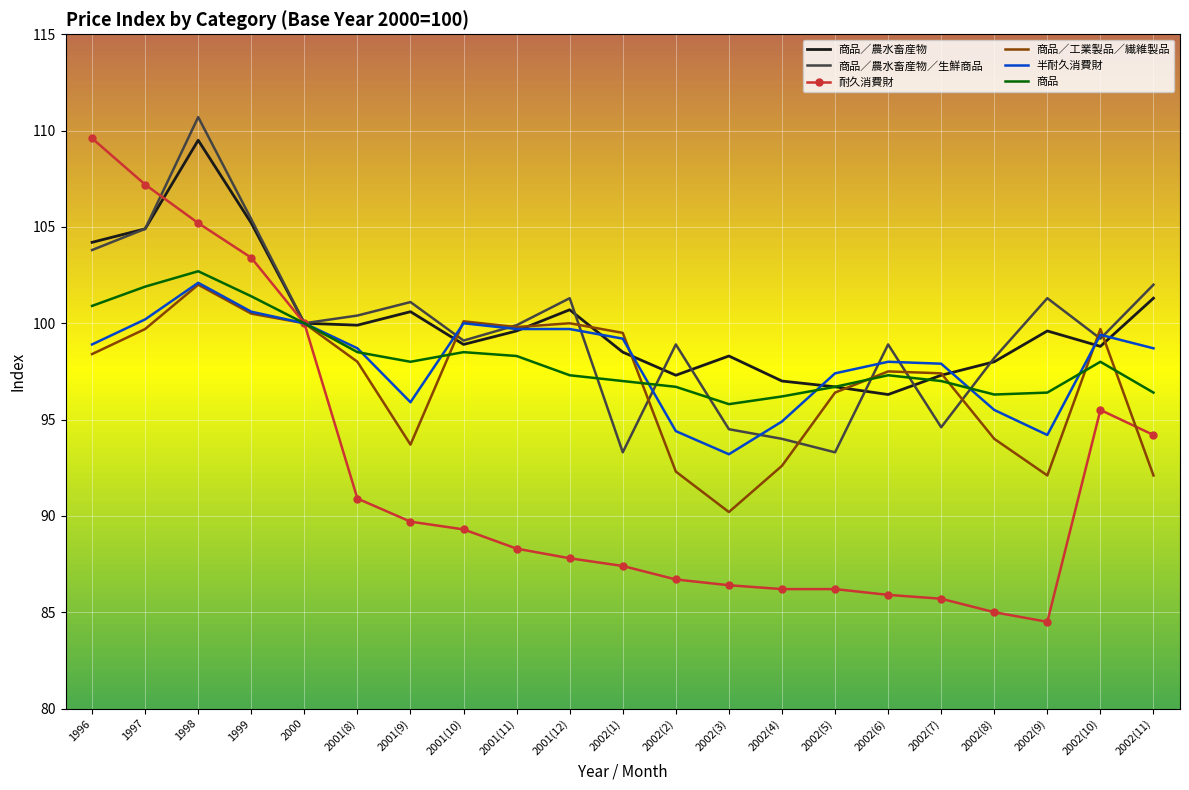

What is the sum of all 耐久消費財 values?

1935.1